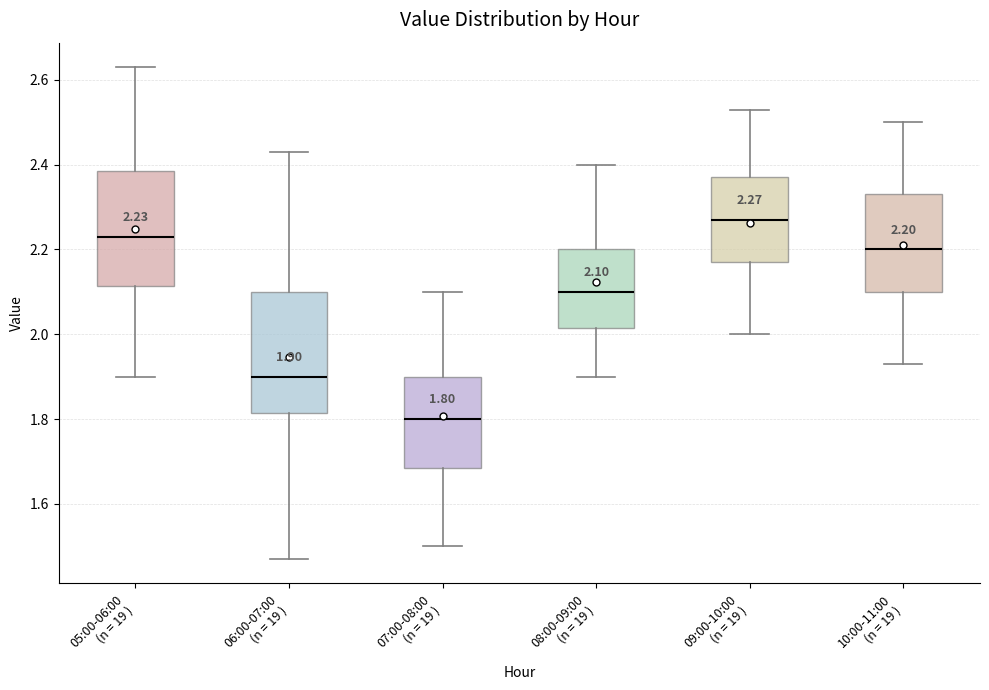

Which box has the lowest median line?

07:00-08:00 (n = 19 )